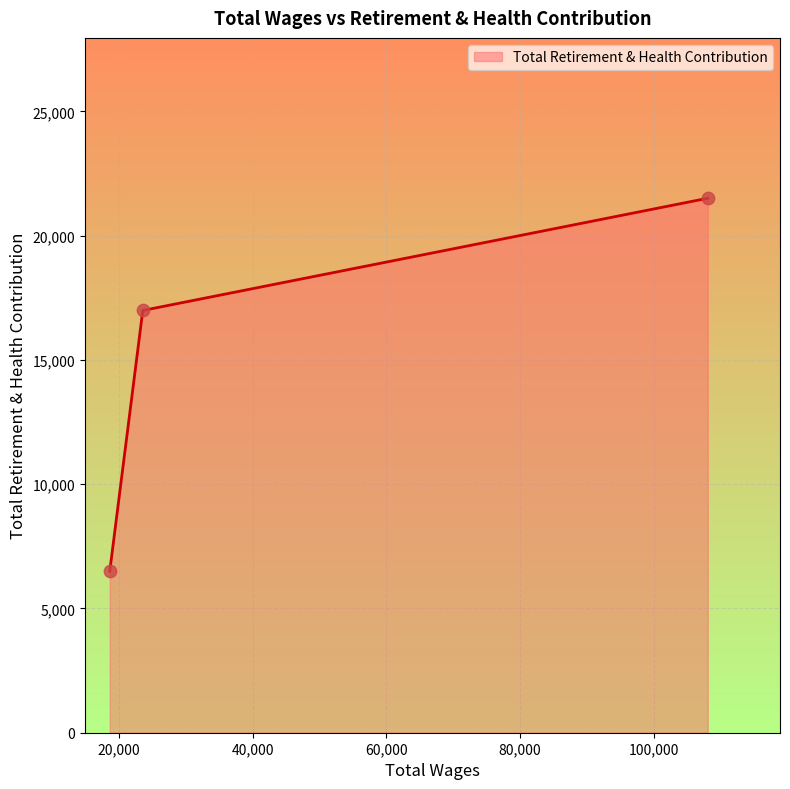

What is the average value?

15000